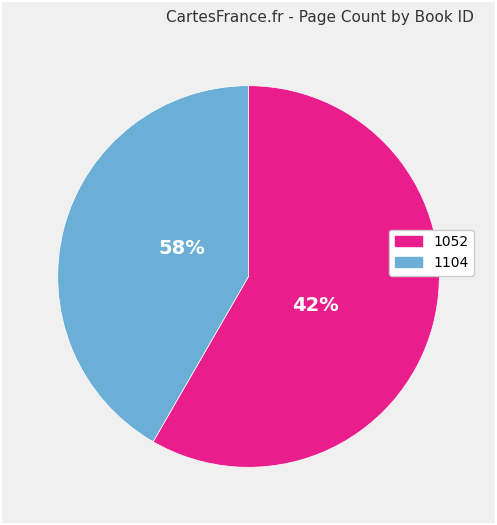

What is the majority slice?

1052